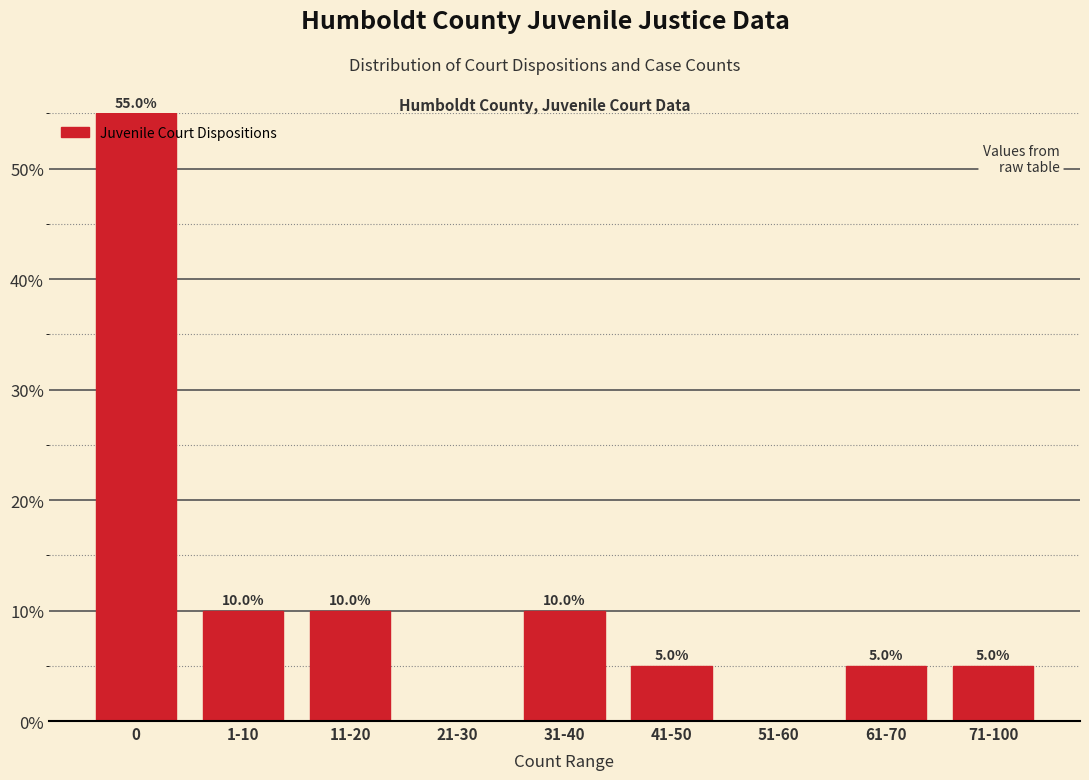

Reading left to right, transcribe all the data shown in this chart.

0=55.0	1-10=10.0	11-20=10.0	21-30=0.0	31-40=10.0	41-50=5.0	51-60=0.0	61-70=5.0	71-100=5.0